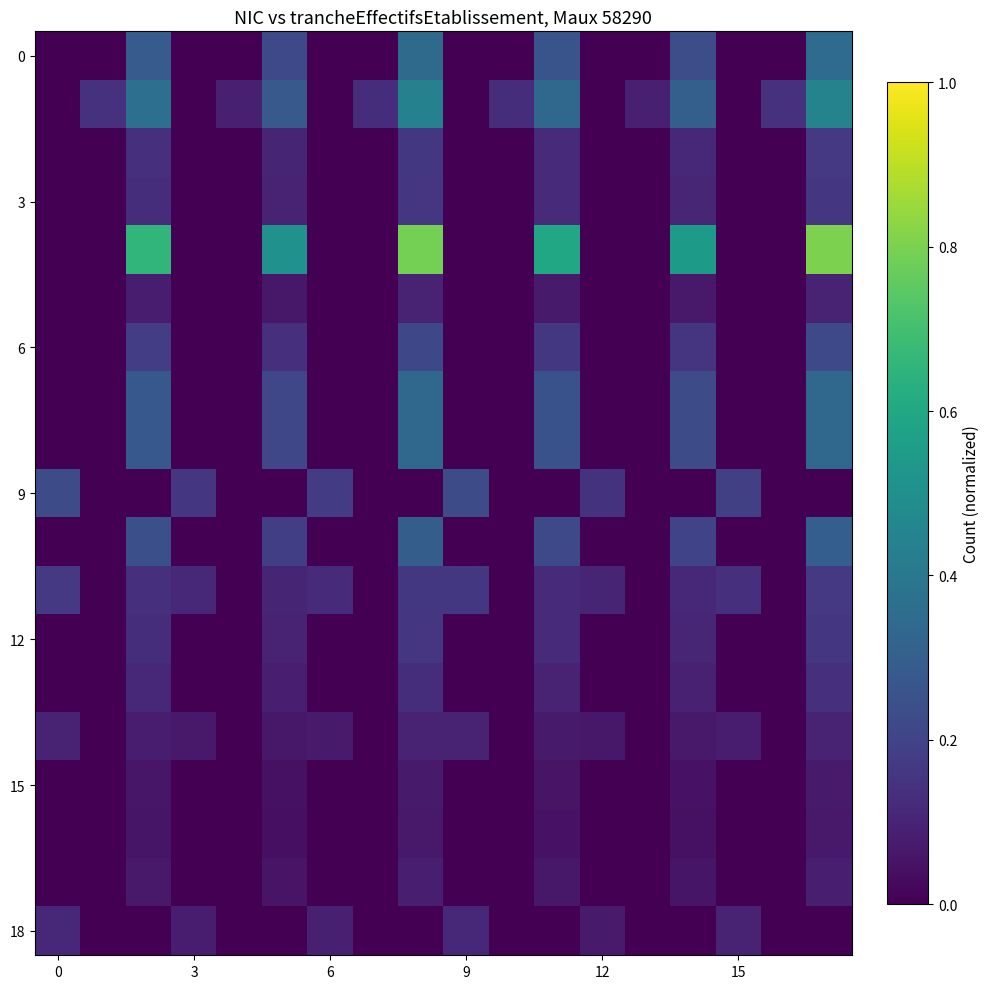

How many distinct data groups are displayed?

19